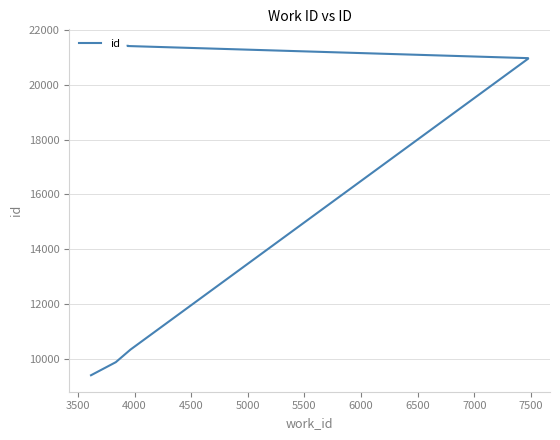

True or false: the data shows 33380 at 5000.

False